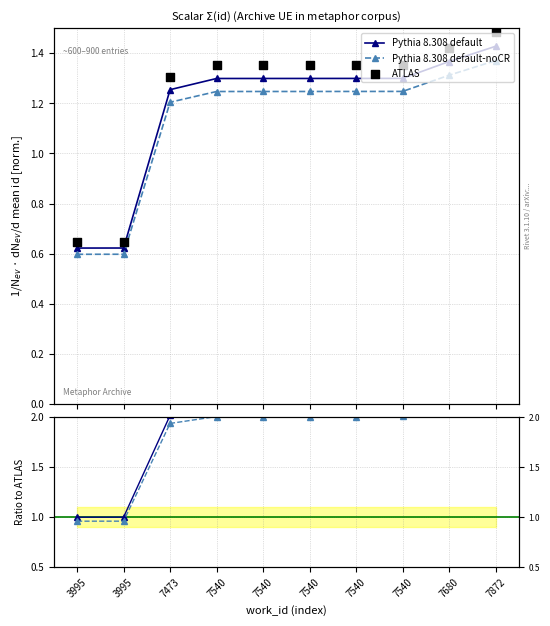

At which category is the sum across all series the highest?

7872